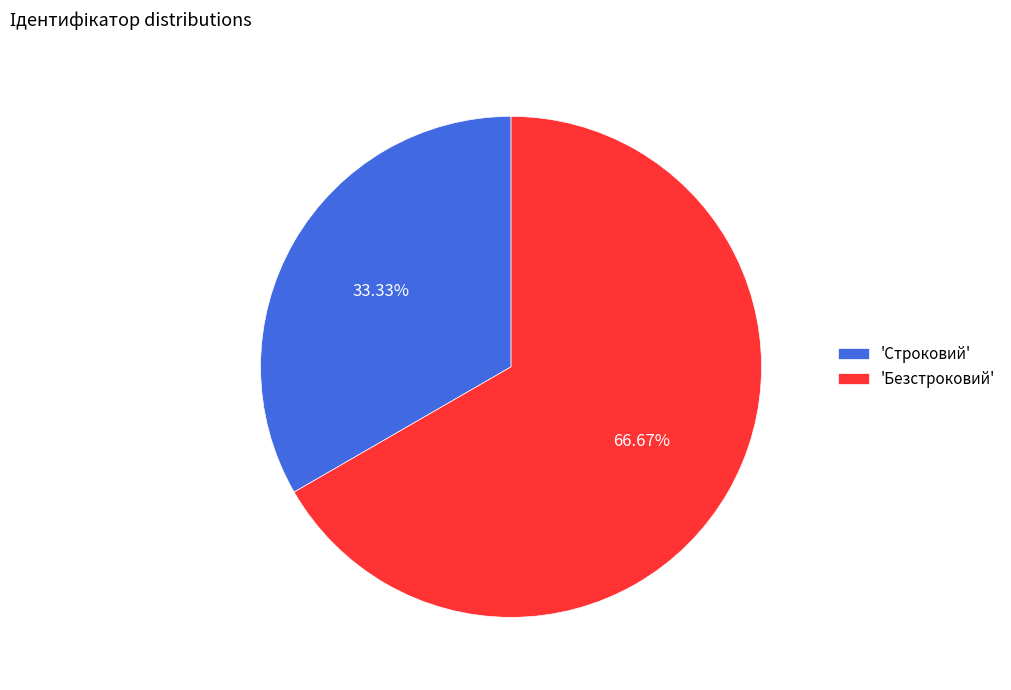

Is the sum of 'Безстроковий' and 'Строковий' greater than half?

Yes